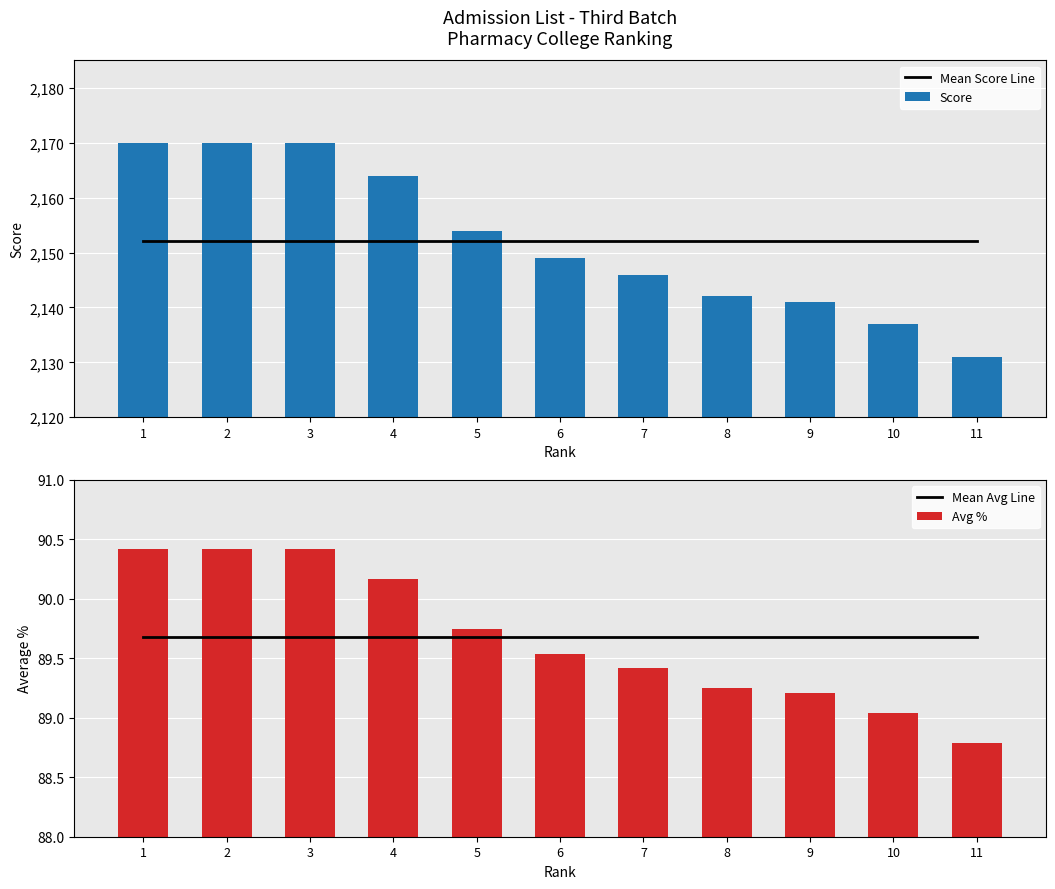

What is the value of the Mean Avg Line bar at the 9th from the left?

89.7